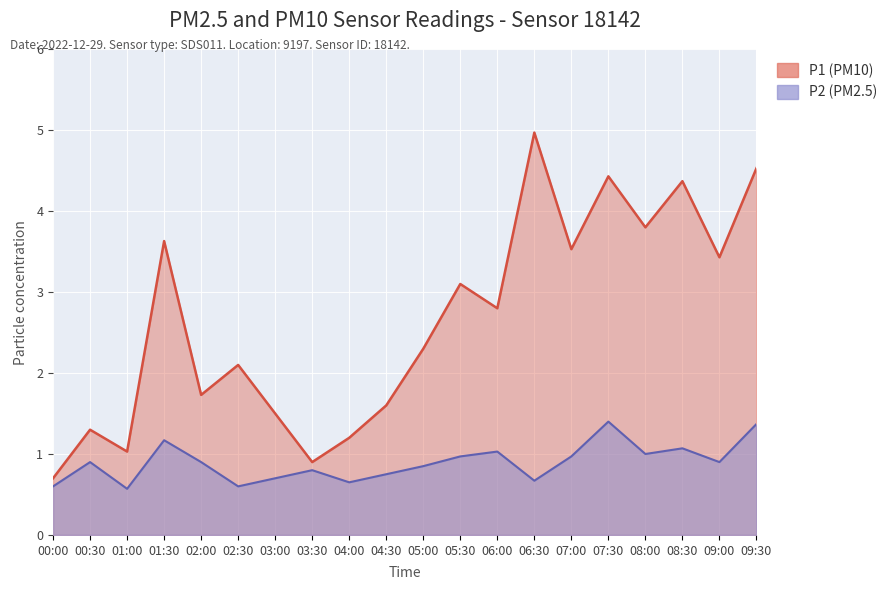

Rank the series by their average value, from lowest to highest.

P2 (PM2.5), P1 (PM10)